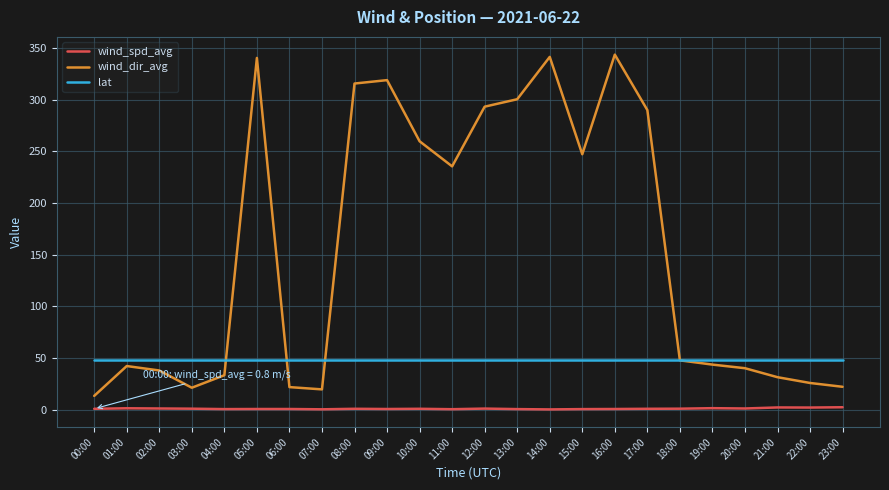

True or false: wind_spd_avg has more than 1 points higher than both neighbors.

True